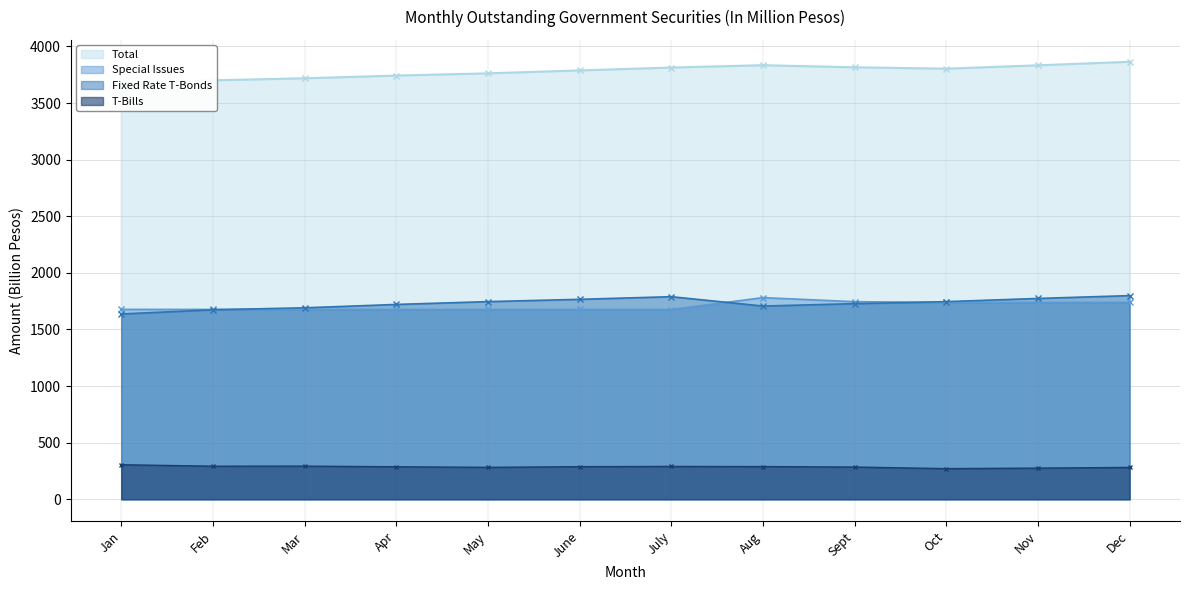

Which category has the highest value across all series?

Dec